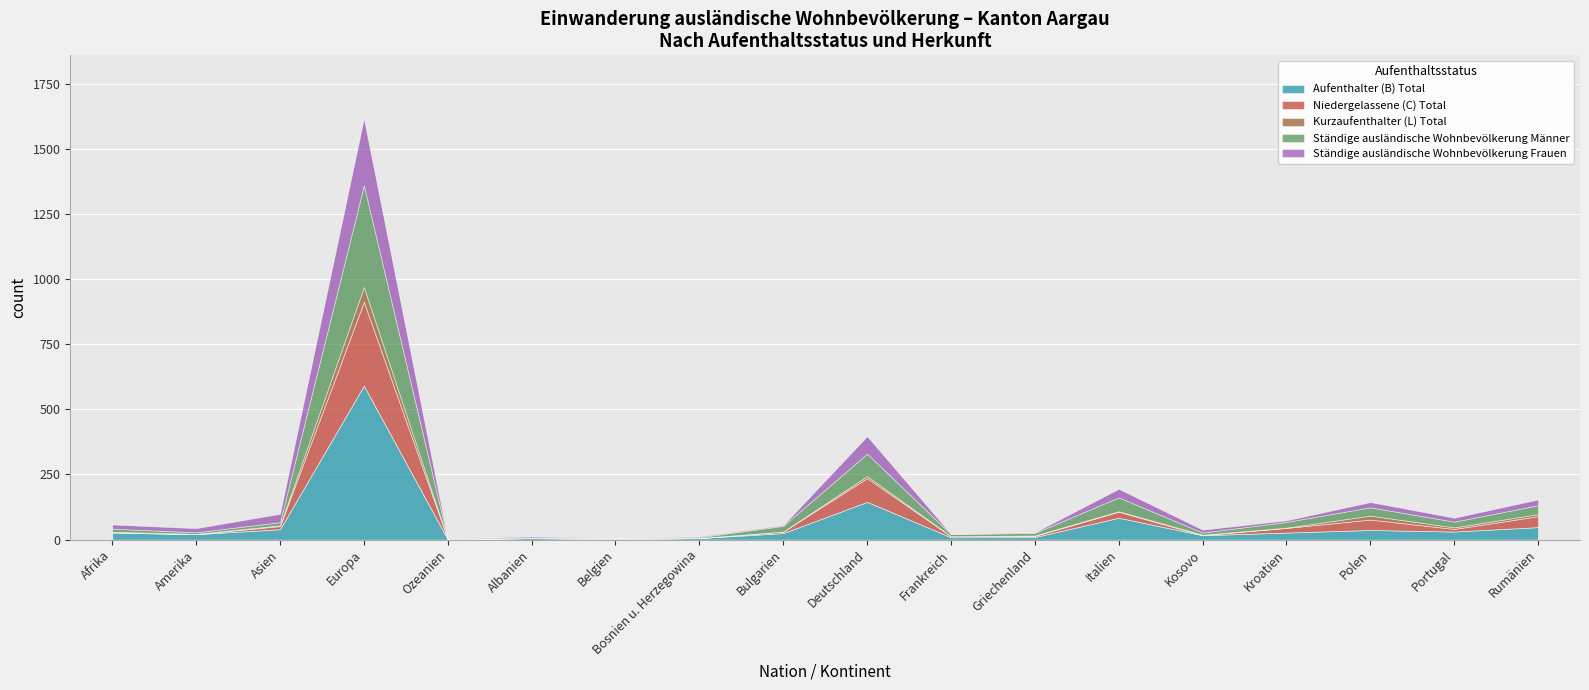

How many data points does each series have?

18